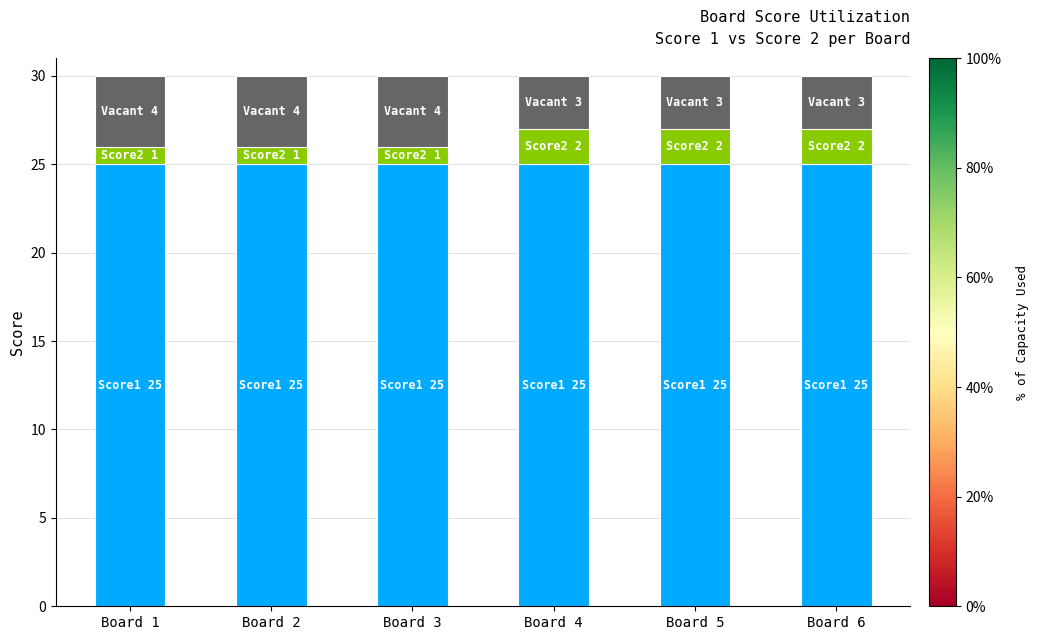

How many series are shown in this chart?

3